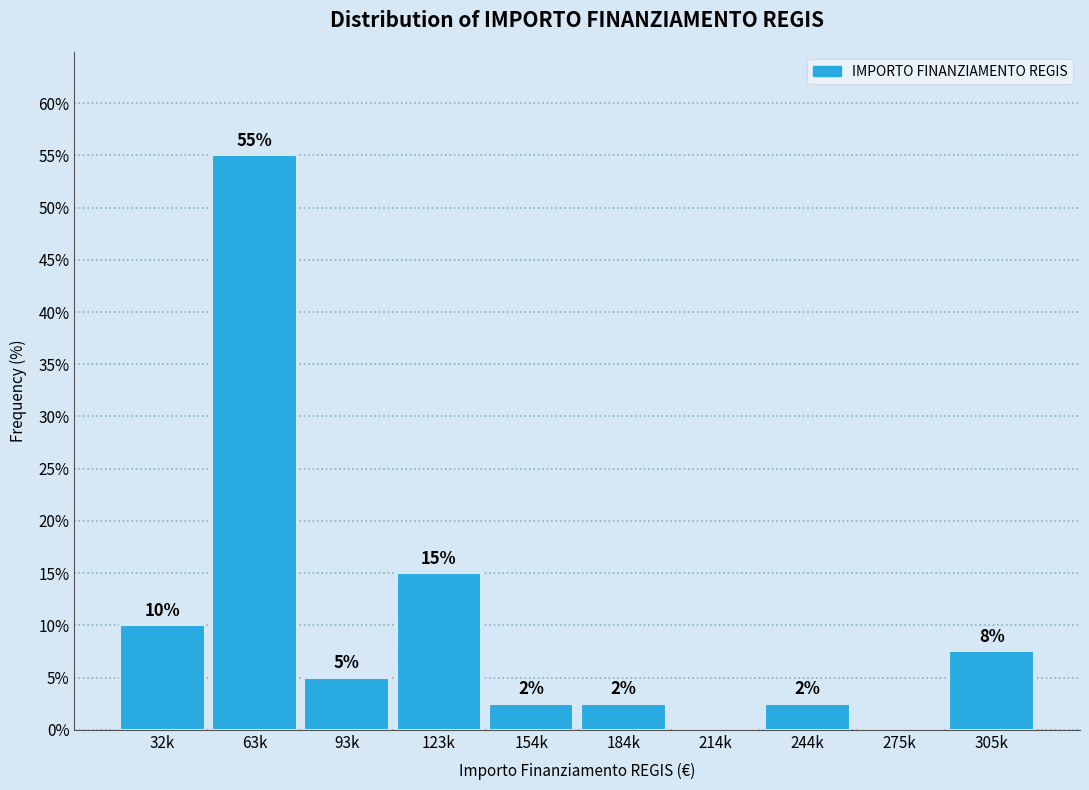

At which label does the data first exceed 5?

32k